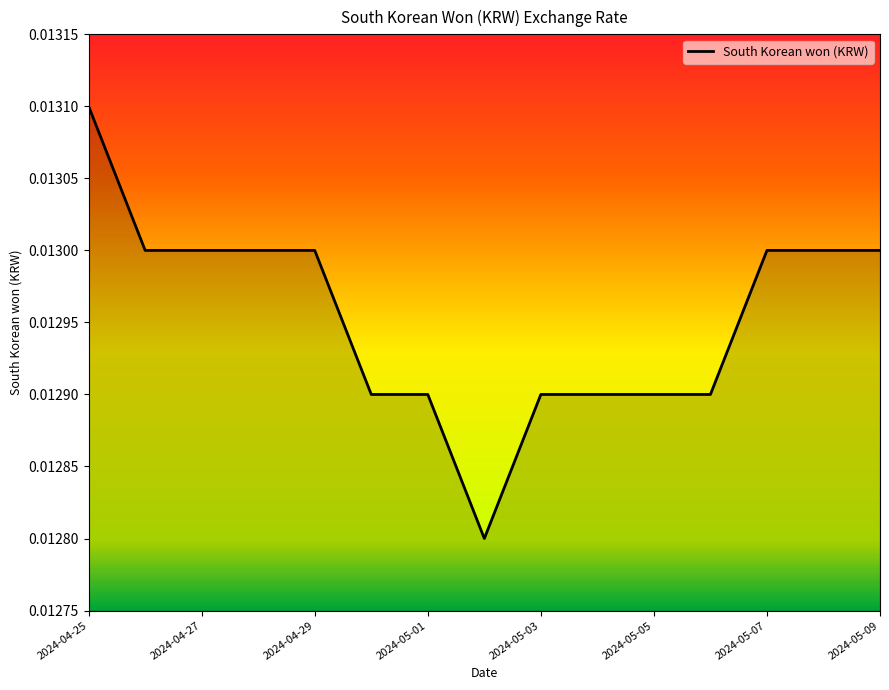

Between 2024-05-03 and 2024-04-25, which is larger?

2024-04-25